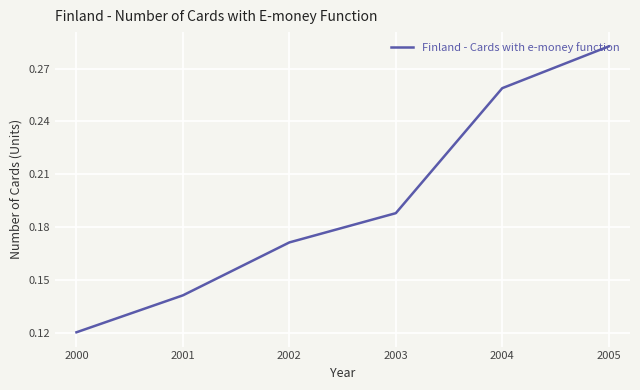

What is the sum of the values at 2004 and 2000?

0.4